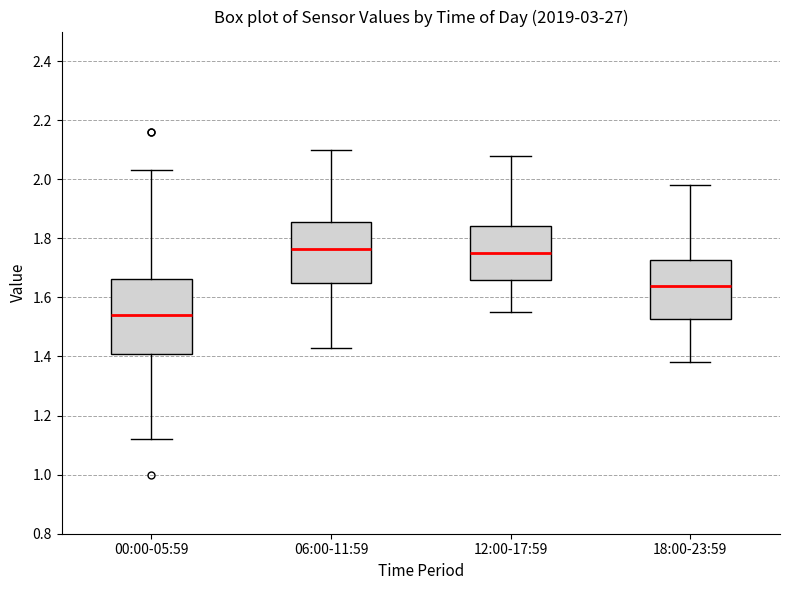

Reading left to right, read every box against the y-axis: the position of its median line, the range the box covers, and the ends of its whiskers. The values are not printed on the chart, so give them approximately, as read against the axis.

00:00-05:59: median 1.54, box 1.40 to 1.66, whiskers 1.12 to 2.04
06:00-11:59: median 1.76, box 1.64 to 1.86, whiskers 1.44 to 2.10
12:00-17:59: median 1.76, box 1.66 to 1.84, whiskers 1.56 to 2.08
18:00-23:59: median 1.64, box 1.52 to 1.72, whiskers 1.38 to 1.98